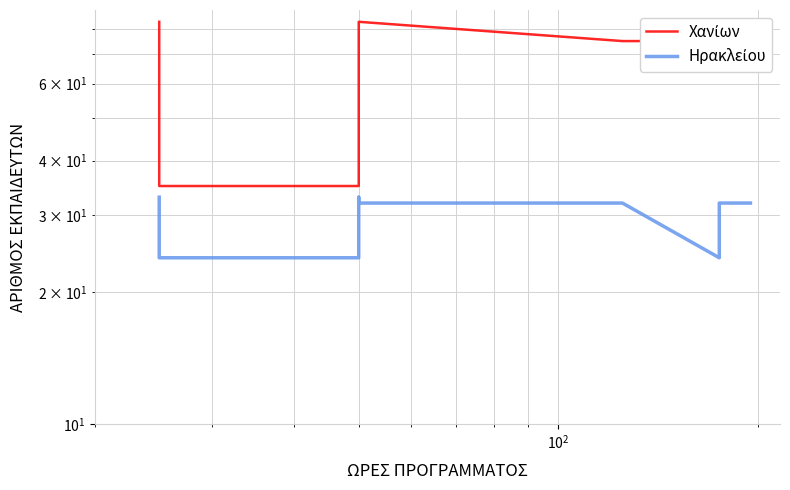

True or false: Χανίων and Ηρακλείου cross at least once.

False